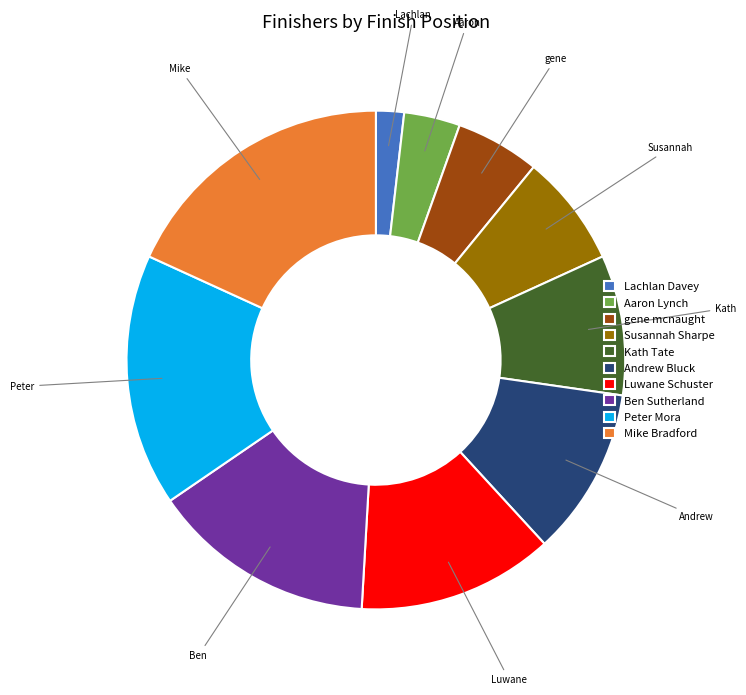

Is the sum of Peter Mora and Aaron Lynch greater than half?

No